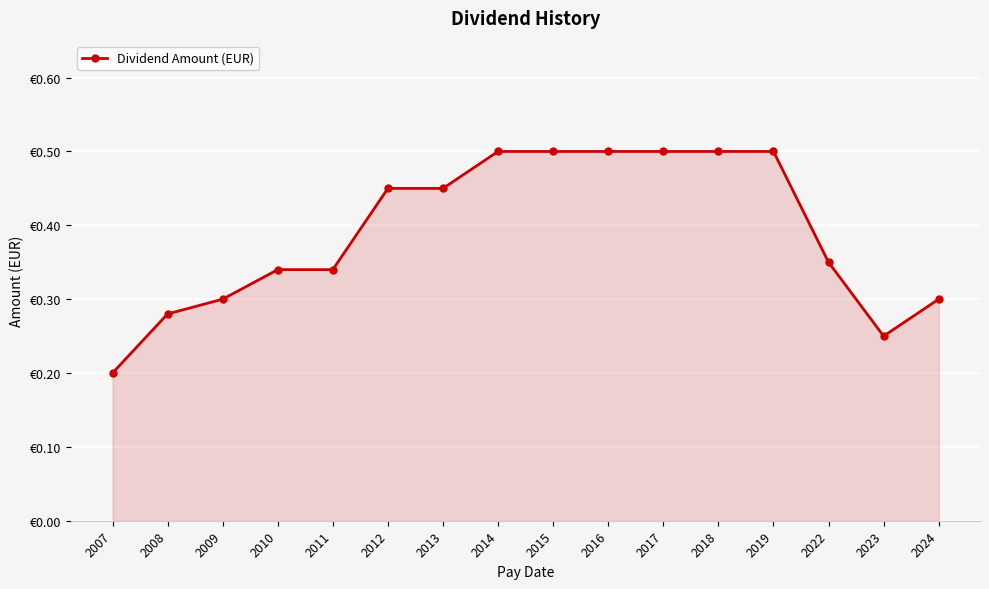

What is the difference between the values at 2024 and 2016?

0.2